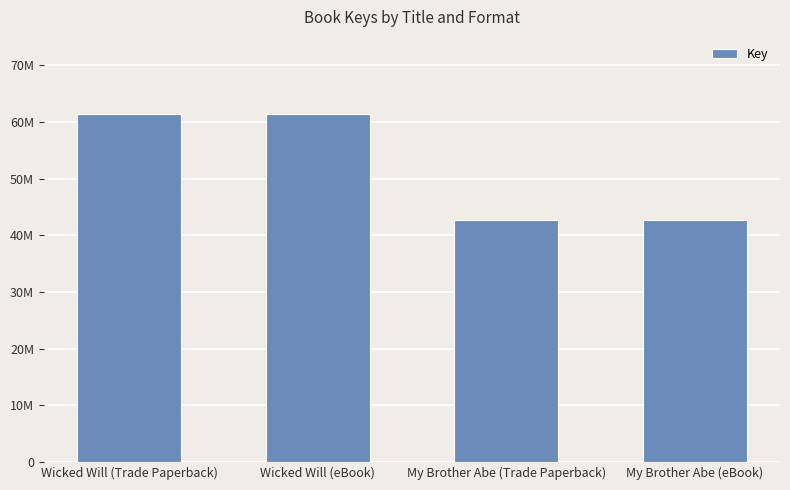

Rank the categories by value from lowest to highest.

My Brother Abe (Trade Paperback), My Brother Abe (eBook), Wicked Will (Trade Paperback), Wicked Will (eBook)